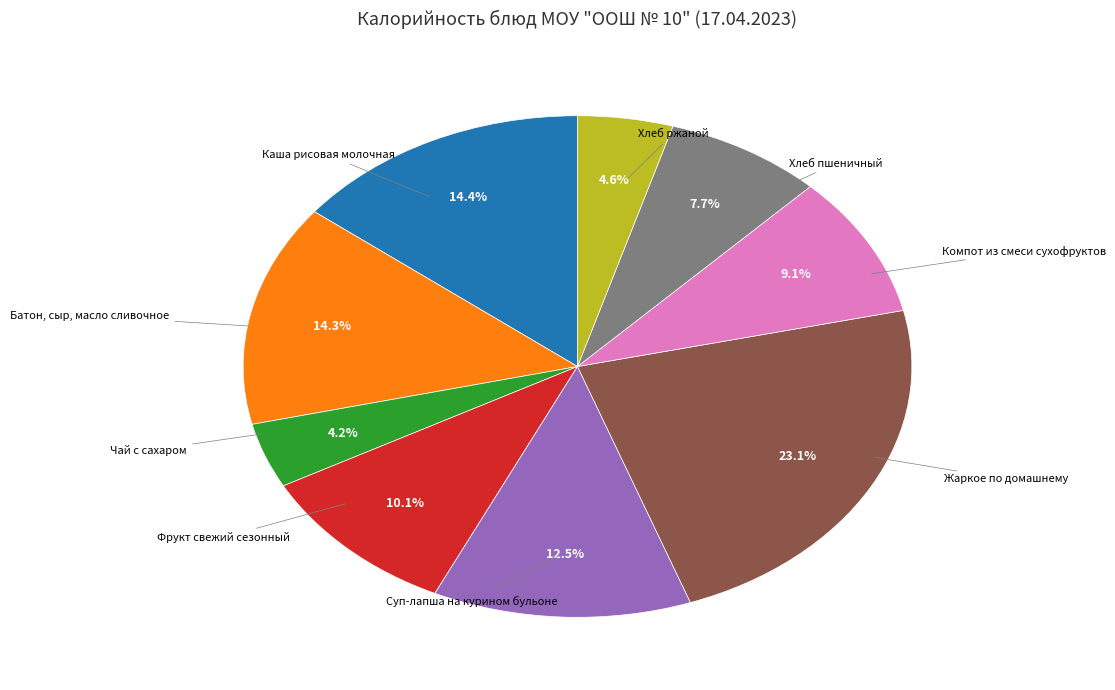

Which slice is the largest?

Жаркое по домашнему